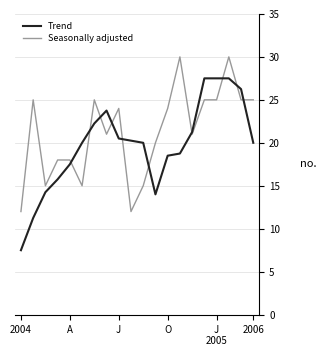

What is the maximum value for Trend?

27.5